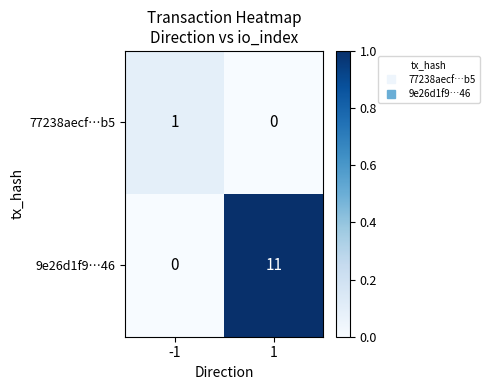

What is the greatest value displayed?

11